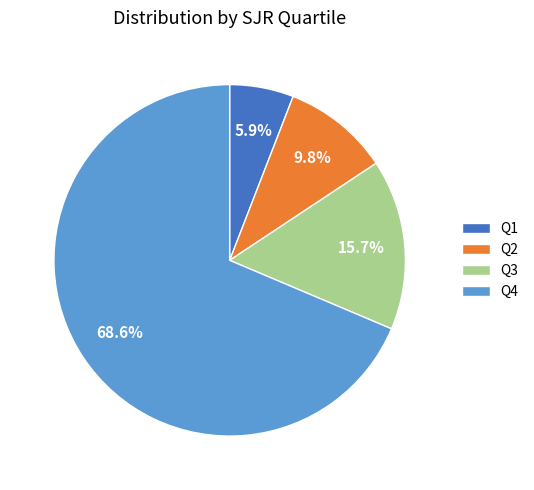

To the nearest percent, what percentage of the pie is Q1?

6%